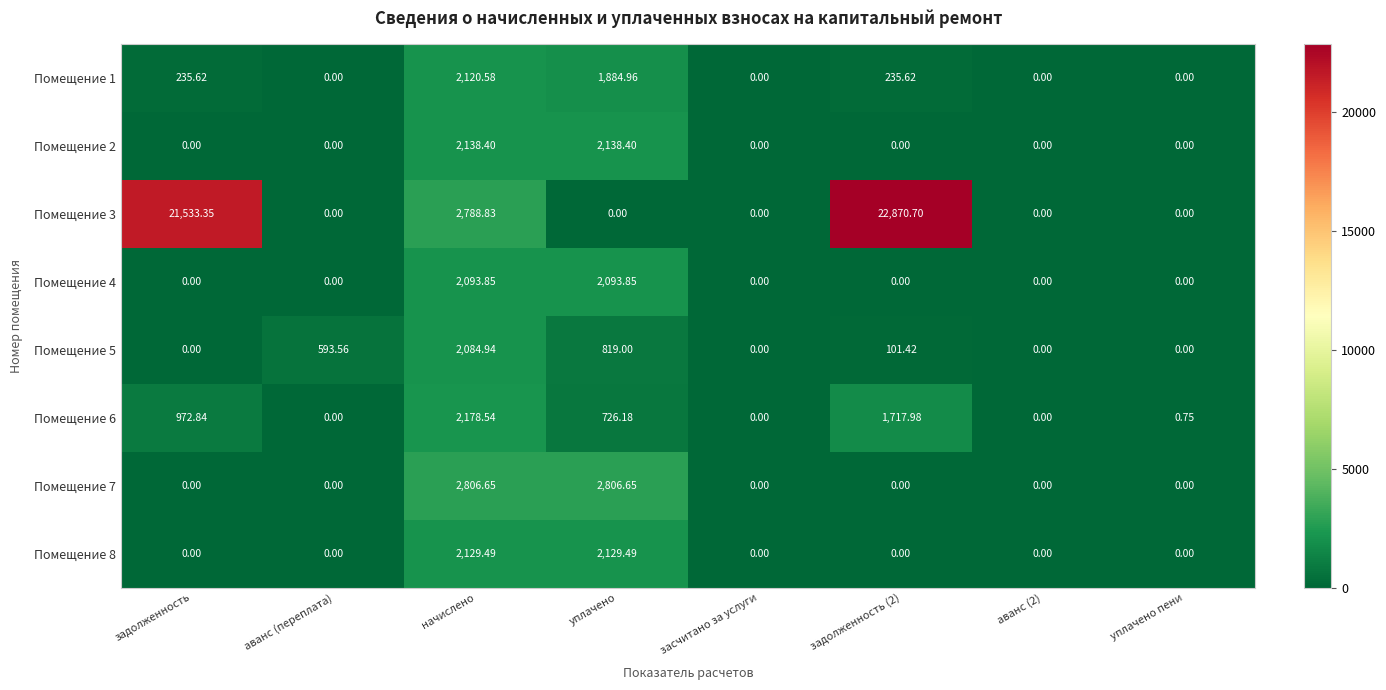

Where is Помещение 3 nearest to the value 11435?

начислено